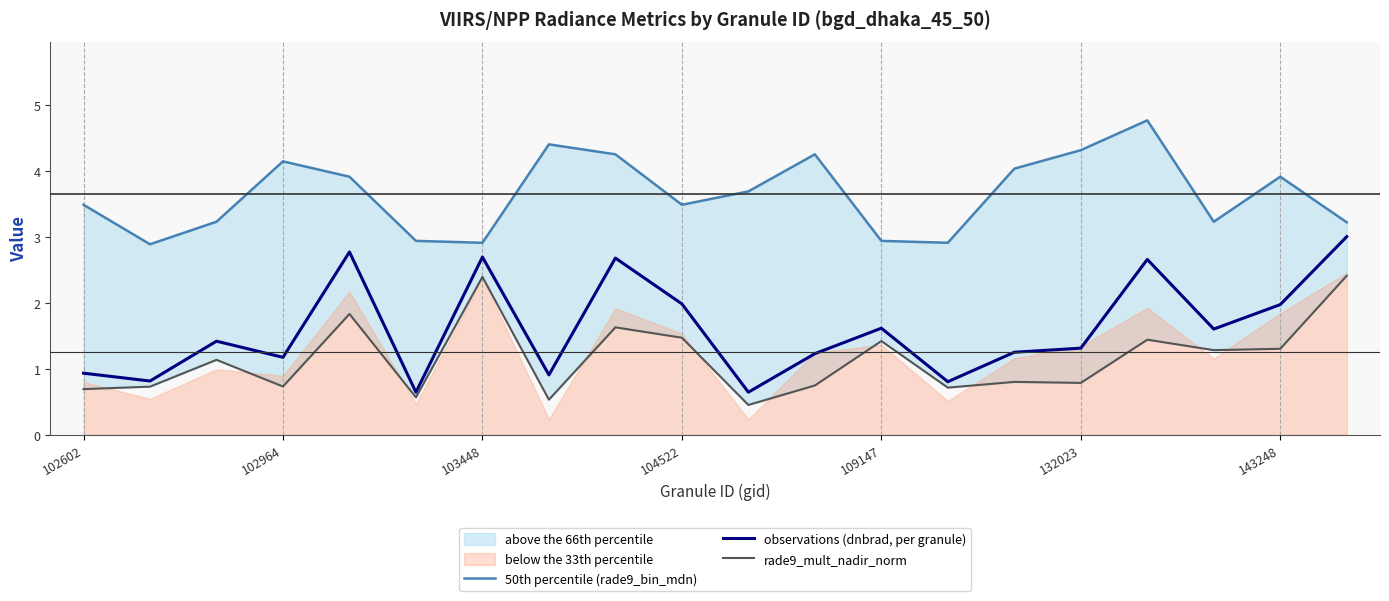

What is the minimum value for observations (dnbrad, per granule)?

0.6